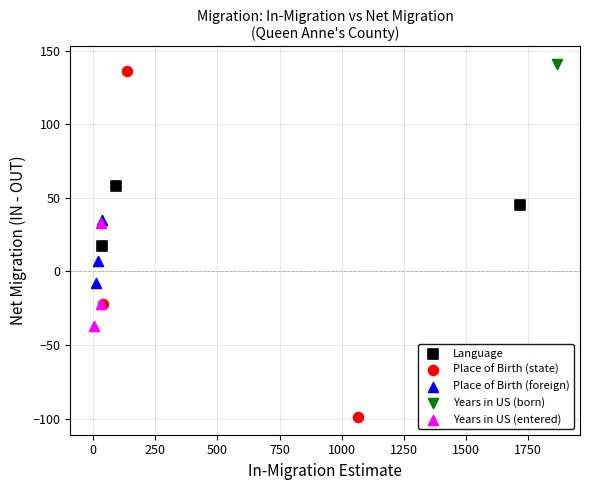

What are all the series names shown in the legend?

Language, Place of Birth (state), Place of Birth (foreign), Years in US (born), Years in US (entered)